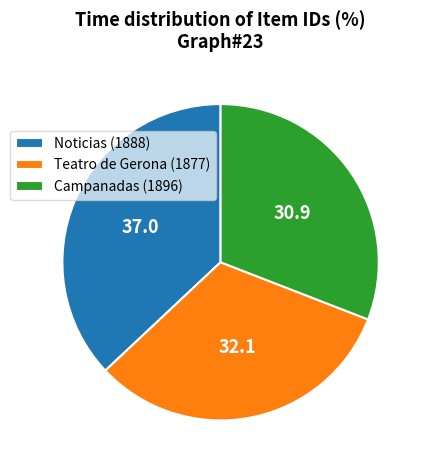

How many segments does this pie chart have?

3